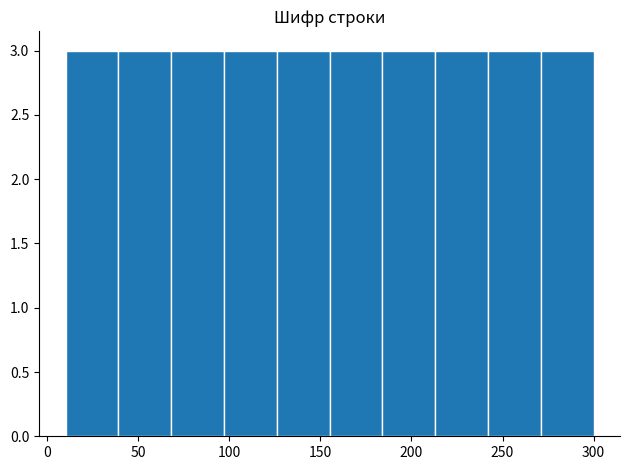

Reading left to right, list every bar in this chart as the range it spans on the x-axis followed by its height. Neither the bar edges nor the heights are printed on the chart, so give them approximately, as read against the axes.

10 to 39: 3
39 to 68: 3
68 to 97: 3
97 to 126: 3
126 to 155: 3
155 to 184: 3
184 to 213: 3
213 to 242: 3
242 to 271: 3
271 to 300: 3